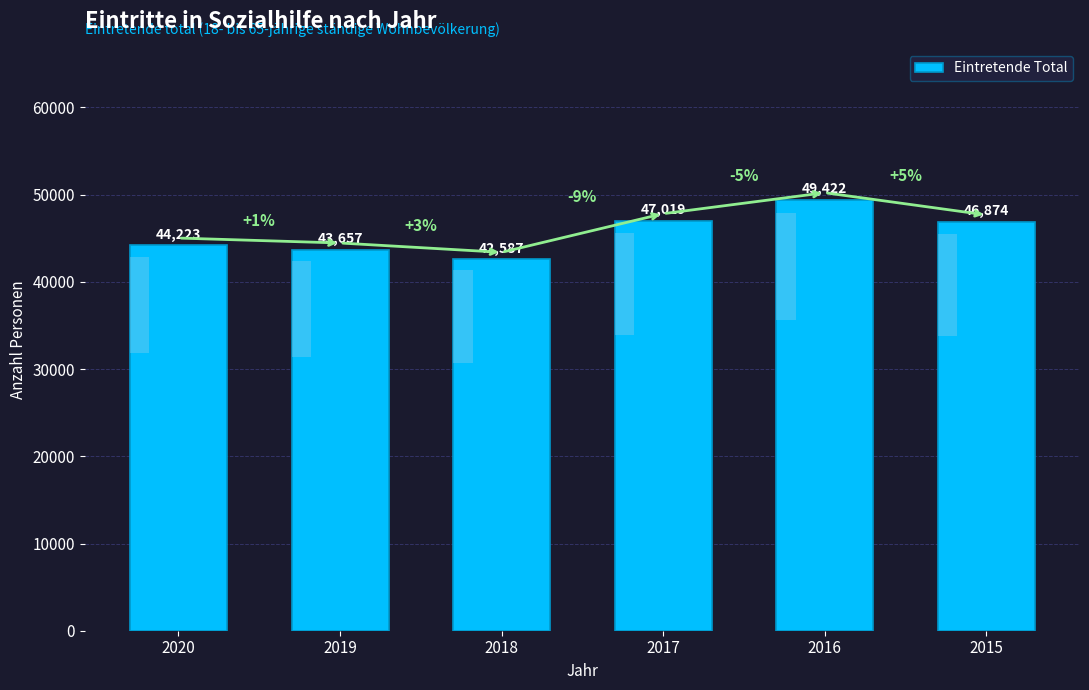

Reading left to right, transcribe all the data shown in this chart.

44223	43657	42587	47019	49422	46874